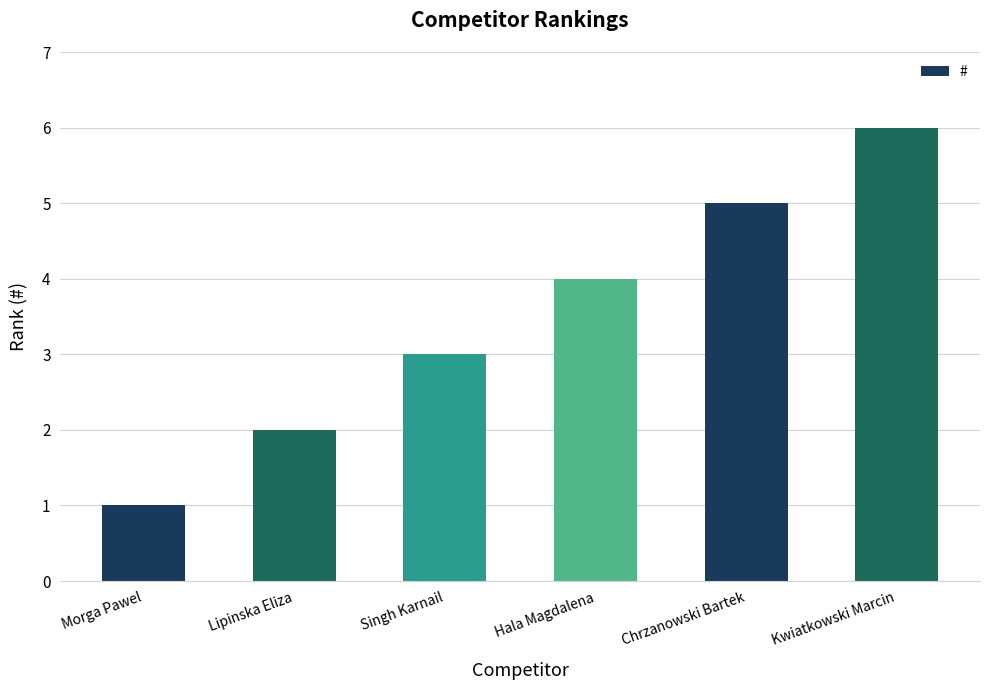

How many categories are shown in the chart?

6